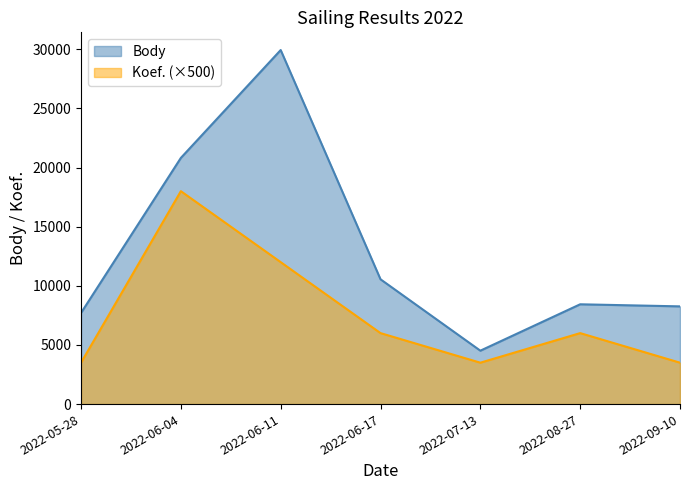

Does the chart display data point markers on the line(s)?

No